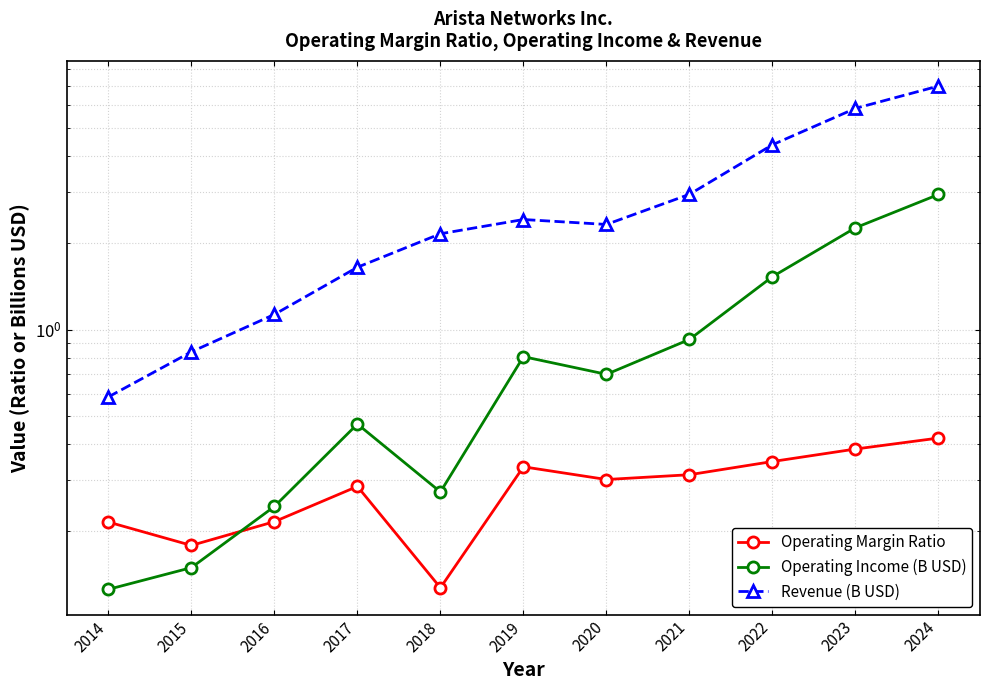

Reading right to left, extract all data points from this chart.

Operating Margin Ratio: 0.4	0.4	0.3	0.3	0.3	0.3	0.1	0.3	0.2	0.2	0.2
Operating Income (B USD): 2.9	2.3	1.5	0.9	0.7	0.8	0.3	0.5	0.2	0.1	0.1
Revenue (B USD): 7.0	5.9	4.4	2.9	2.3	2.4	2.2	1.6	1.1	0.8	0.6